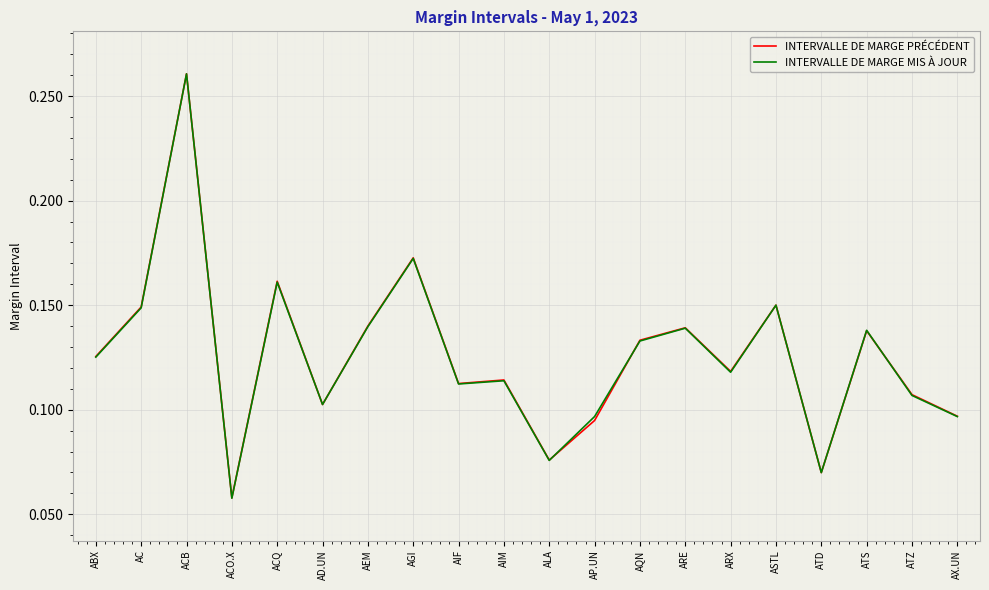

Does the chart display data point markers on the line(s)?

No